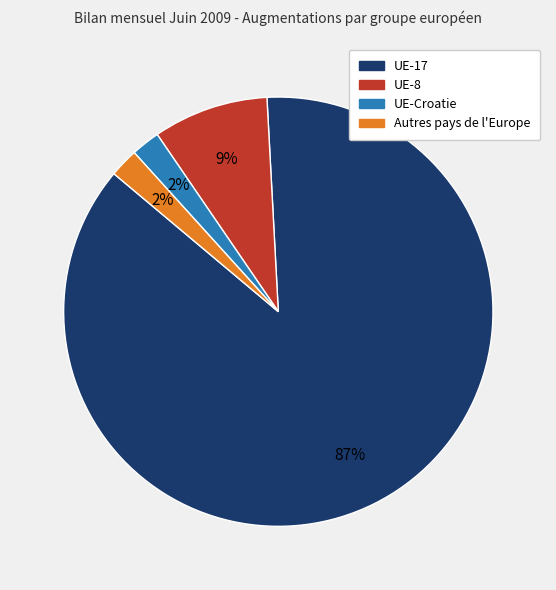

To the nearest percent, what is the difference between the largest and smallest slice percentages?

85%